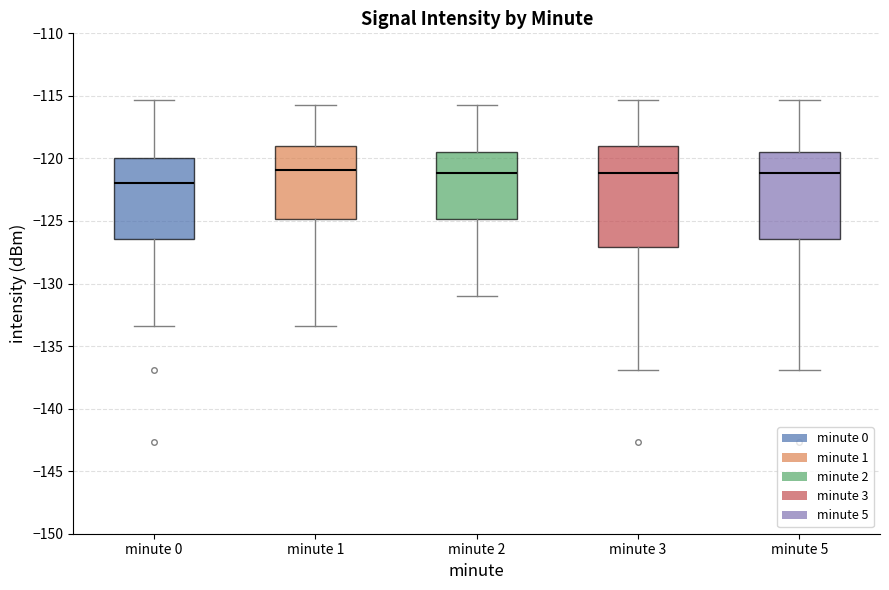

Reading left to right, transcribe this box plot: for each box, give where its median line is, the range the box spans, and where its two whiskers end, as read against the y-axis. The values are not printed on the chart, so give them approximately, as read against the axis.

minute 0: median -122.0, box -126.5 to -120.0, whiskers -133.5 to -115.5
minute 1: median -121.0, box -125.0 to -119.0, whiskers -133.5 to -115.5
minute 2: median -121.0, box -125.0 to -119.5, whiskers -131.0 to -115.5
minute 3: median -121.0, box -127.0 to -119.0, whiskers -137.0 to -115.5
minute 5: median -121.0, box -126.5 to -119.5, whiskers -137.0 to -115.5